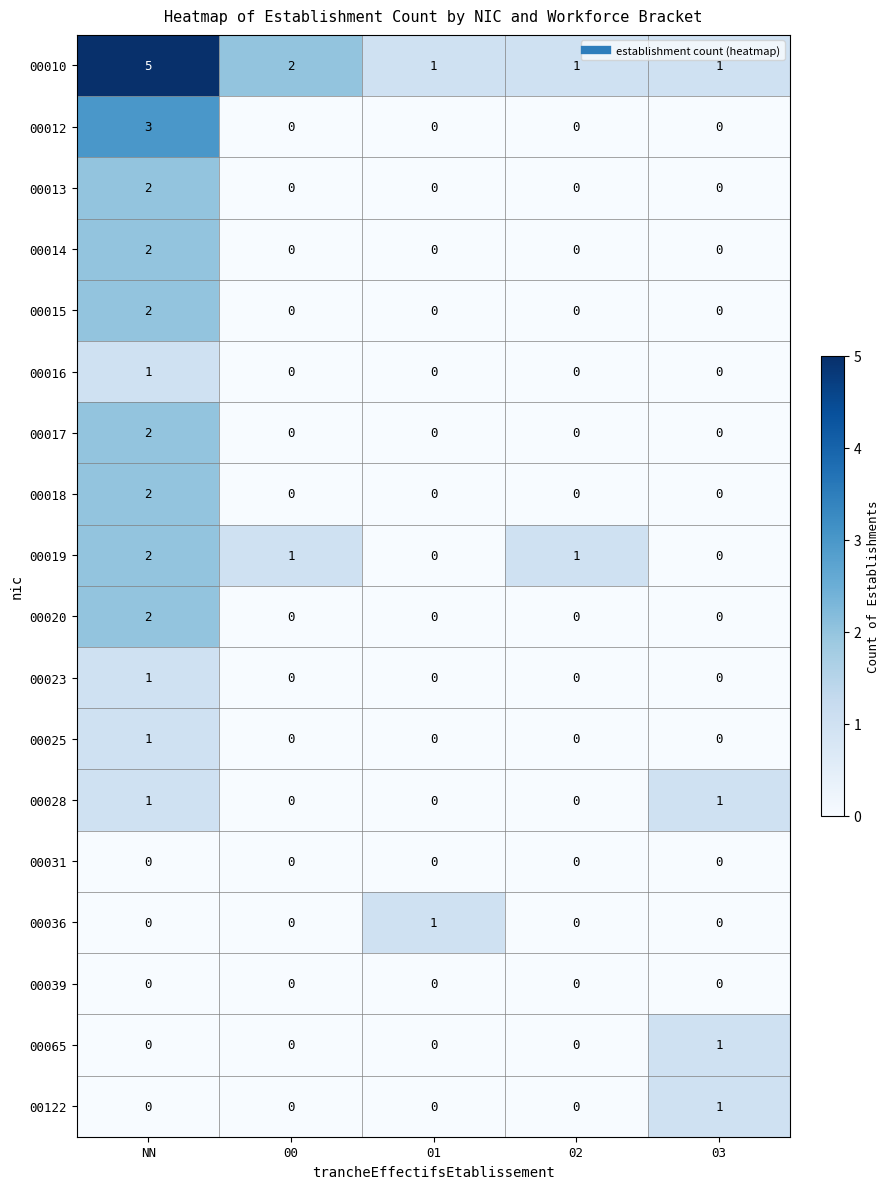

How many positive values does the 00019 series have?

3